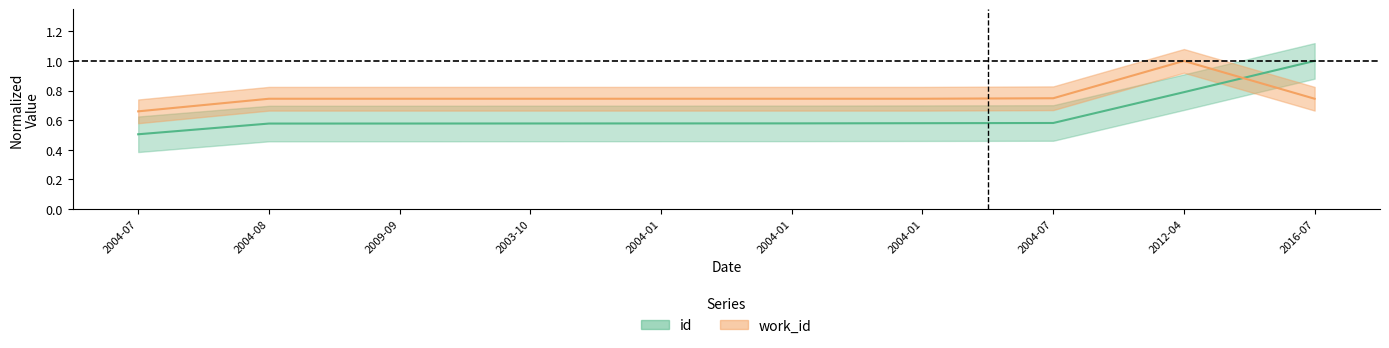

What is the difference between the second highest and second lowest values in the id series?

0.2